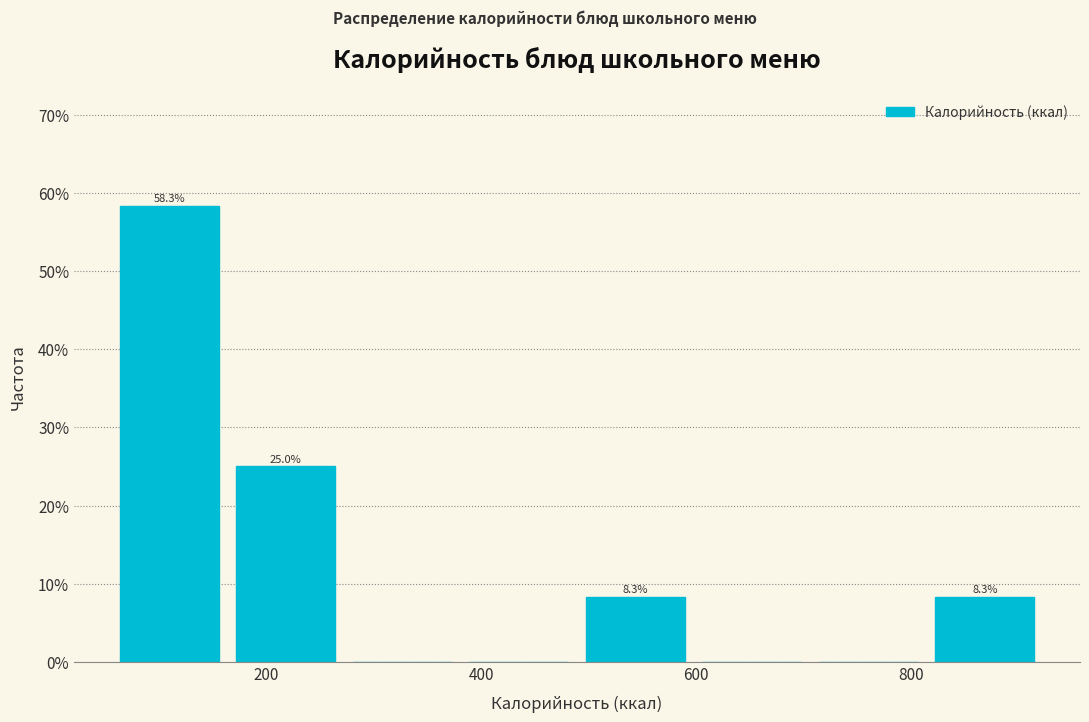

Which range on the x-axis has the tallest bar?

60 to 160